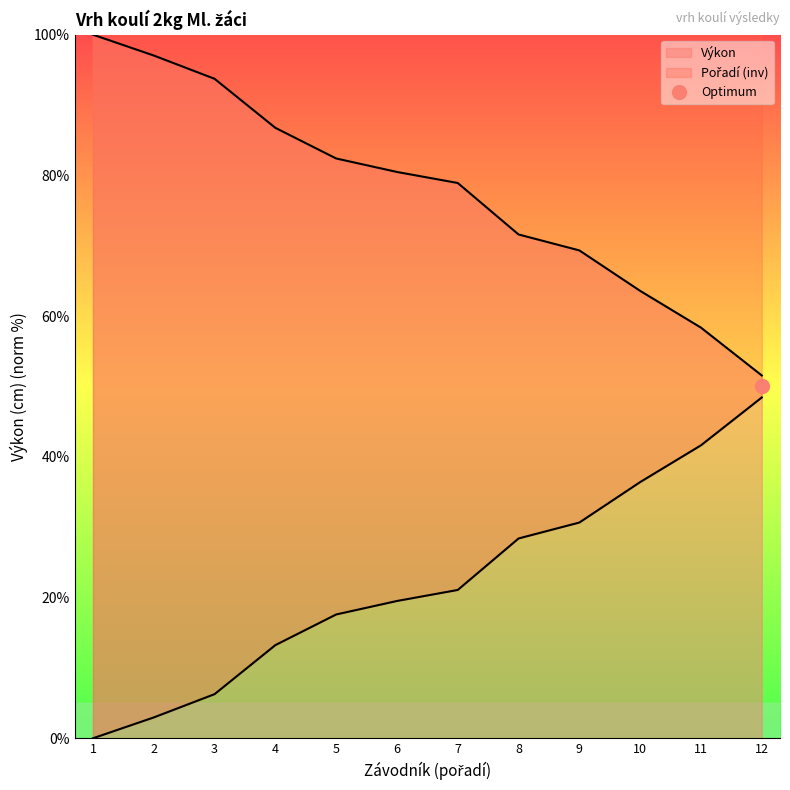

True or false: Pořadí and Výkon intersect in this chart.

False